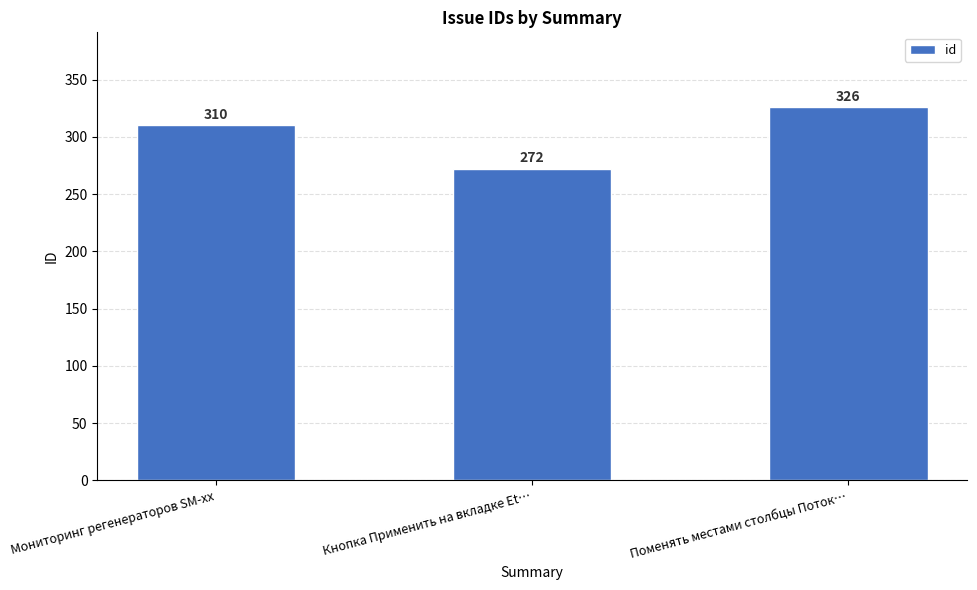

List the labels in order of value, smallest first.

Кнопка Применить на вкладке Et…, Мониторинг регенераторов SM-xx, Поменять местами столбцы Поток…